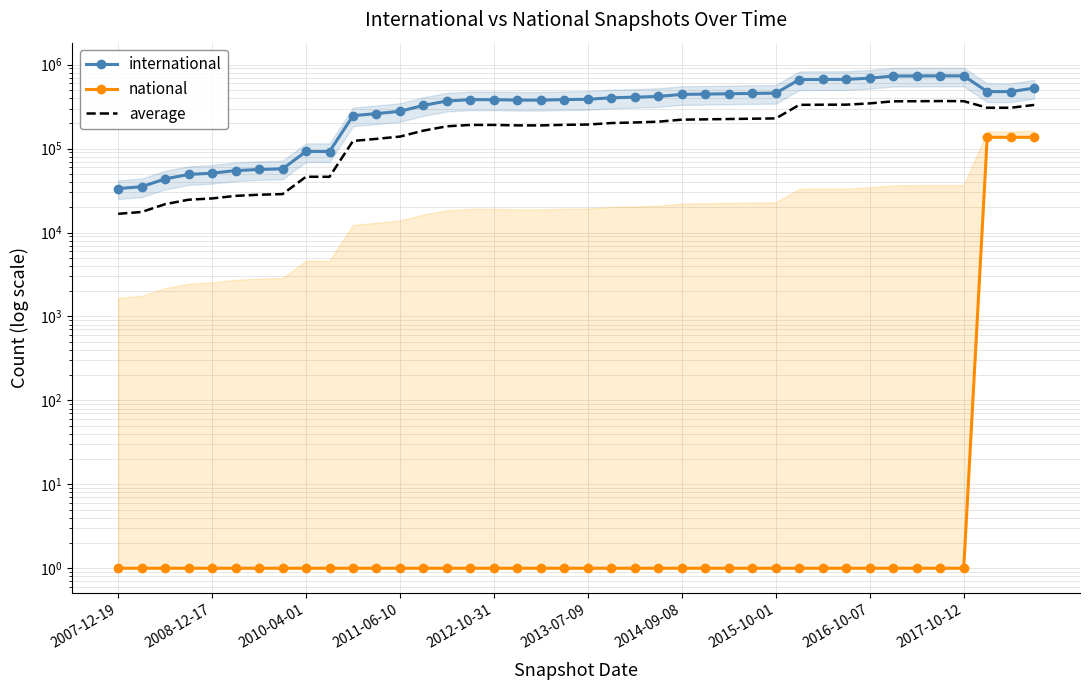

True or false: national and average cross at least once.

False